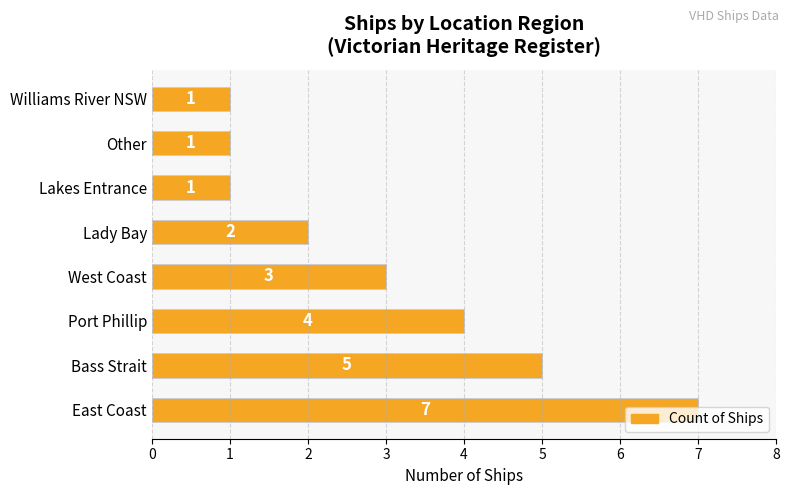

Approximately how many times larger is the value at Lakes Entrance compared to Lady Bay?

0.5